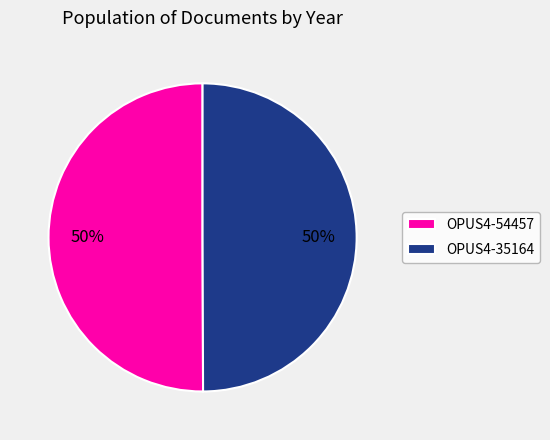

Count the number of slices in the pie.

2